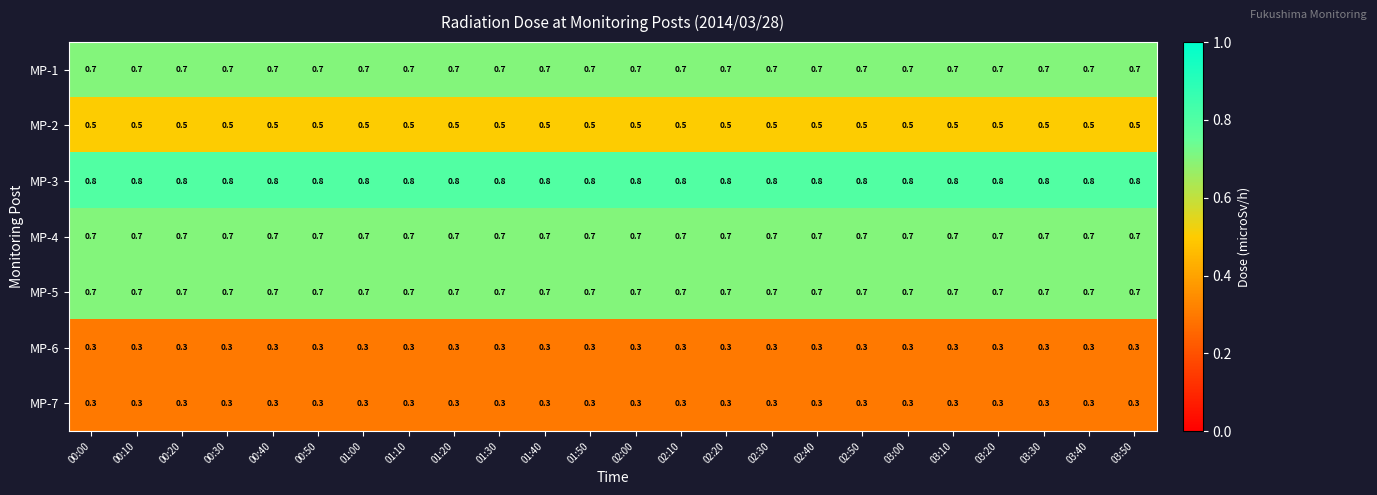

What is the average value of the MP-4 series?

0.7